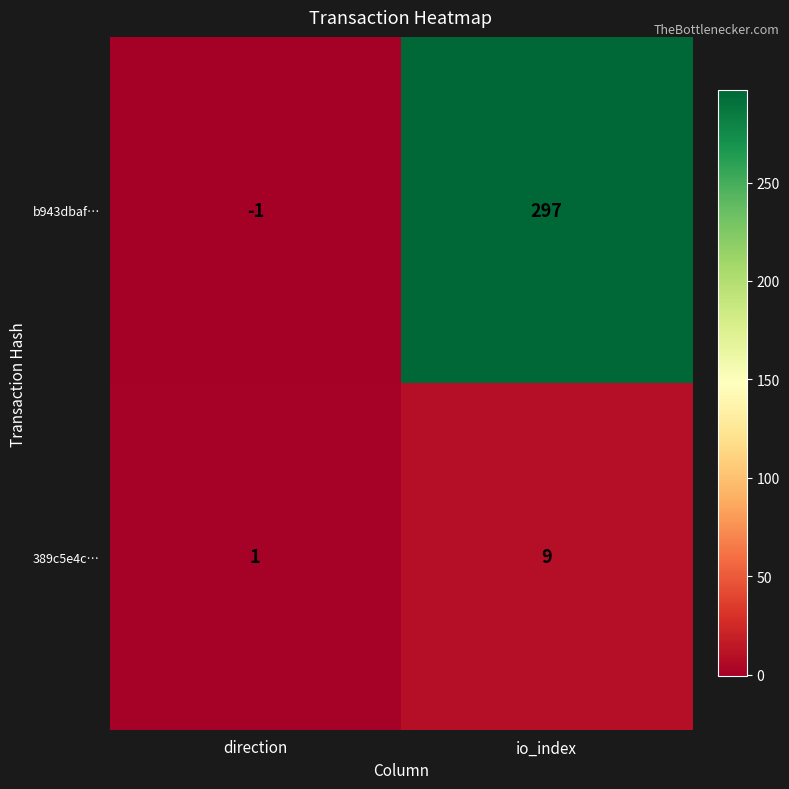

Rank the series by their average value, from highest to lowest.

b943dbaf…, 389c5e4c…